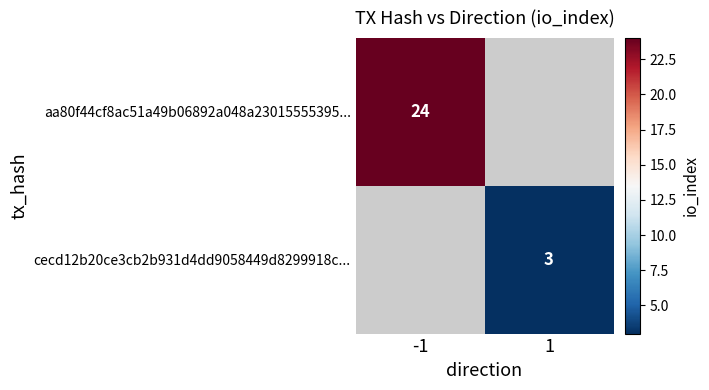

Is it true that aa80f44cf8ac51a49b06892a048a23015555395... equals 16 at -1?

False